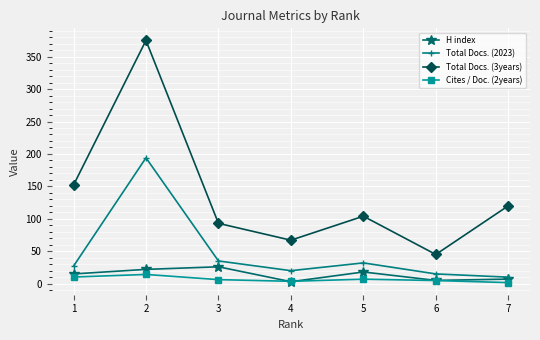

Does the chart have visible grid lines?

Yes